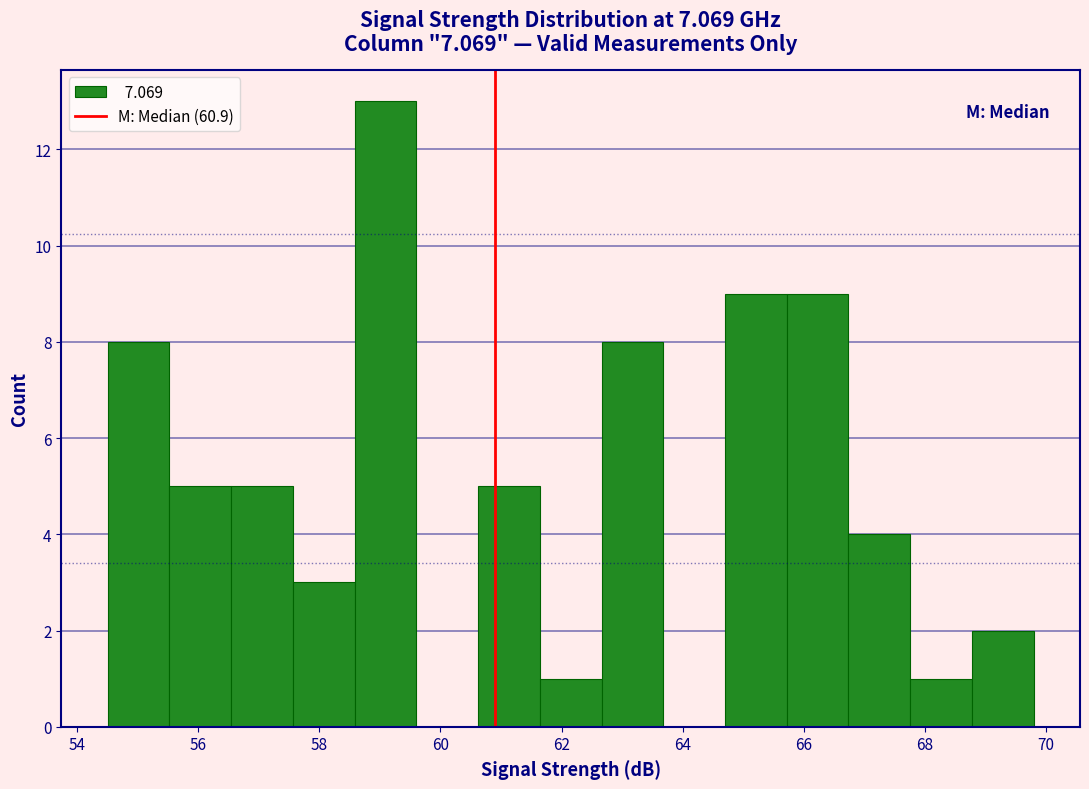

Reading left to right, transcribe this chart: for each bar, give the range it covers on the x-axis and its height. Neither the bar edges nor the heights are printed on the chart, so give them approximately, as read against the axes.

54.50 to 55.52: 8
55.52 to 56.54: 5
56.54 to 57.56: 5
57.56 to 58.58: 3
58.58 to 59.60: 13
59.60 to 60.62: 0
60.62 to 61.64: 5
61.64 to 62.66: 1
62.66 to 63.68: 8
63.68 to 64.70: 0
64.70 to 65.72: 9
65.72 to 66.74: 9
66.74 to 67.76: 4
67.76 to 68.78: 1
68.78 to 69.80: 2